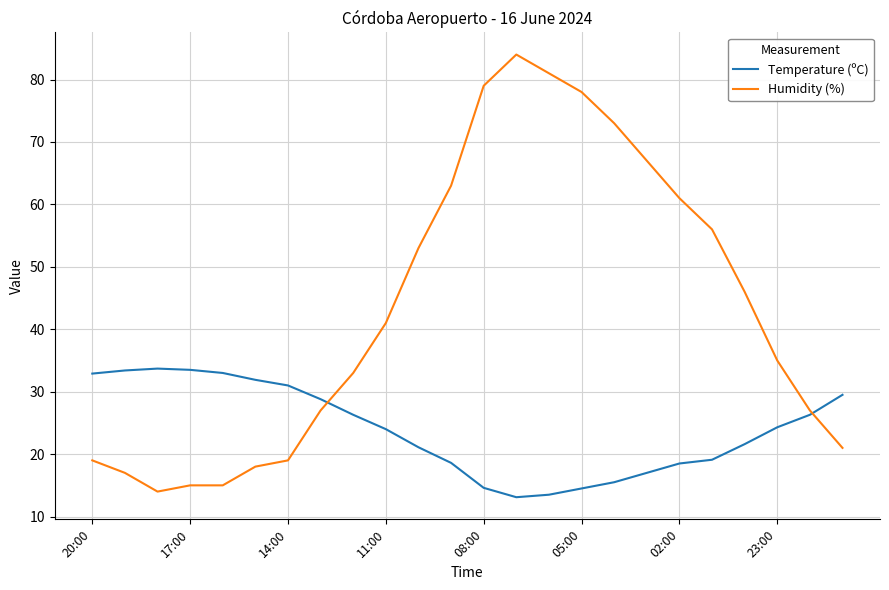

Rank the series by their maximum value, from lowest to highest.

Temperature (ºC), Humidity (%)